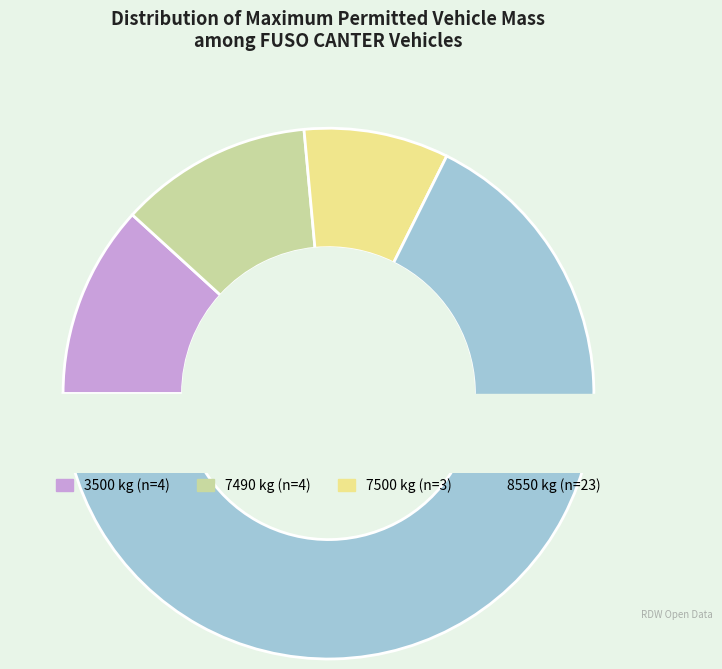

To the nearest percent, what percentage of the pie is 7490?

12%